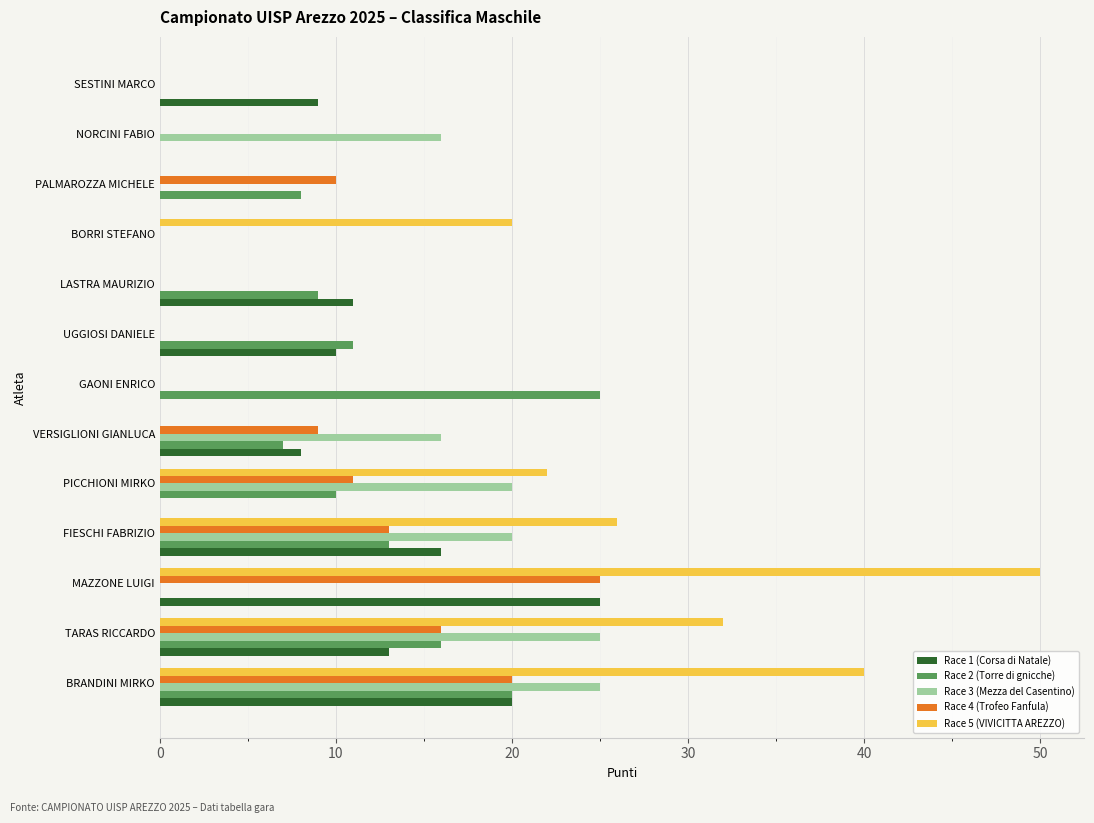

At which category is the sum across all series the highest?

BRANDINI MIRKO